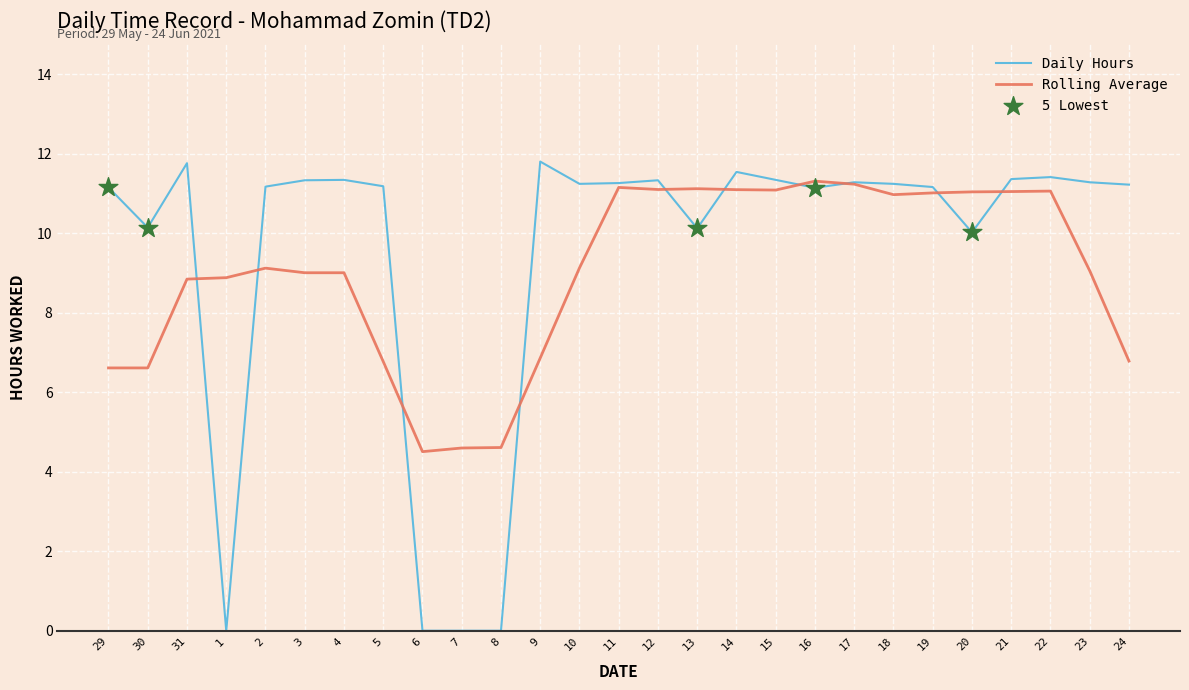

What is the spread (max minus min) of values at 21?

0.3